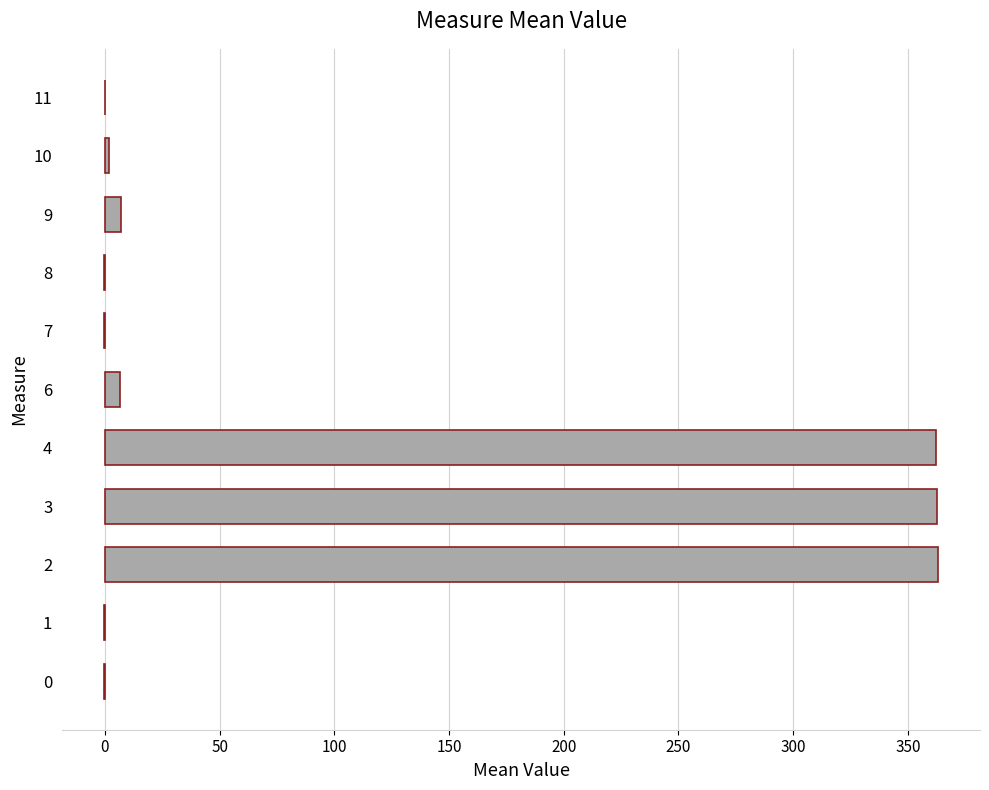

What is the greatest value displayed?

363.3